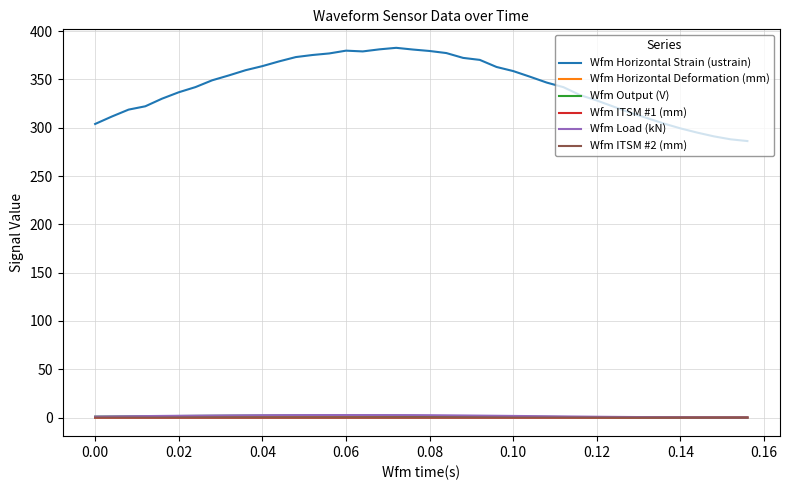

Which series has the largest range (max minus min)?

Wfm Horizontal Strain (ustrain)